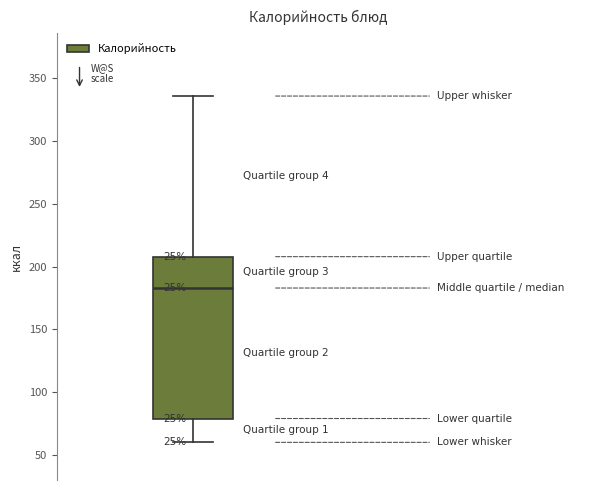

Where is the lower edge of the box on the y-axis? The values are not printed on the chart, so give them approximately, as read against the axis.

80